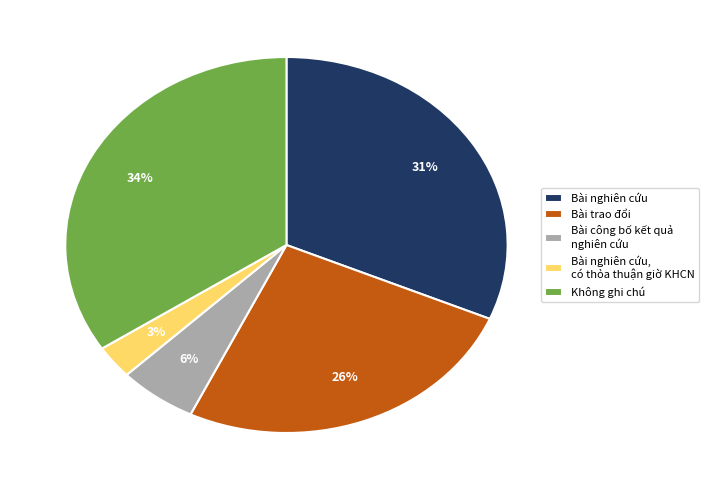

To the nearest percent, what portion does Bài nghiên cứu, có thỏa thuận giờ KHCN represent?

3%